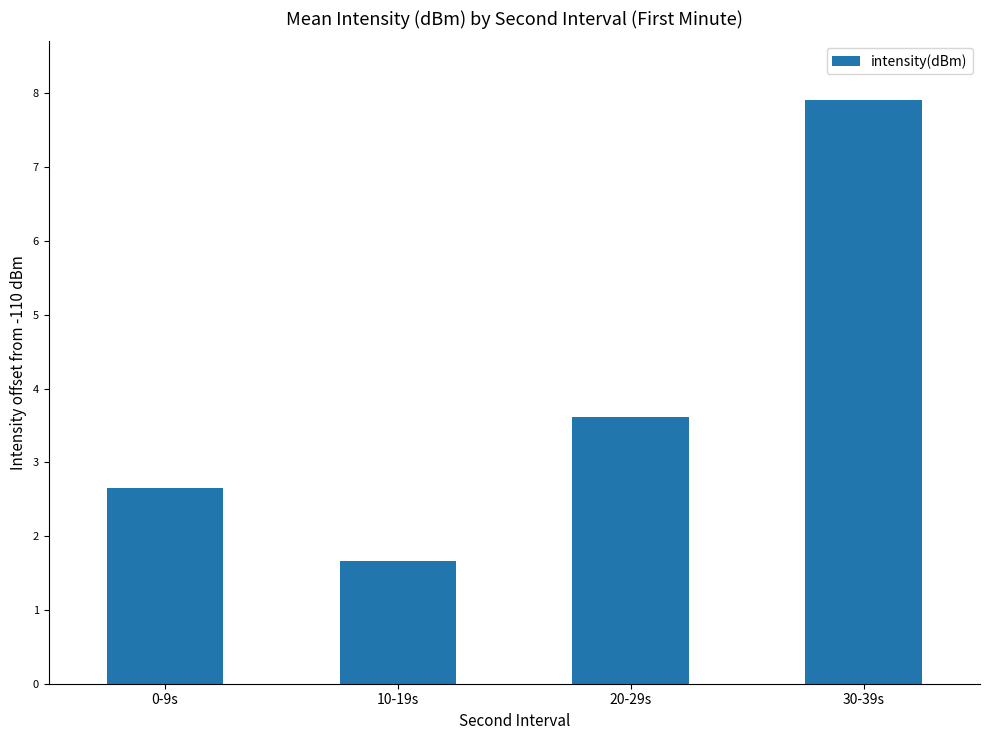

Are the bars horizontal?

No